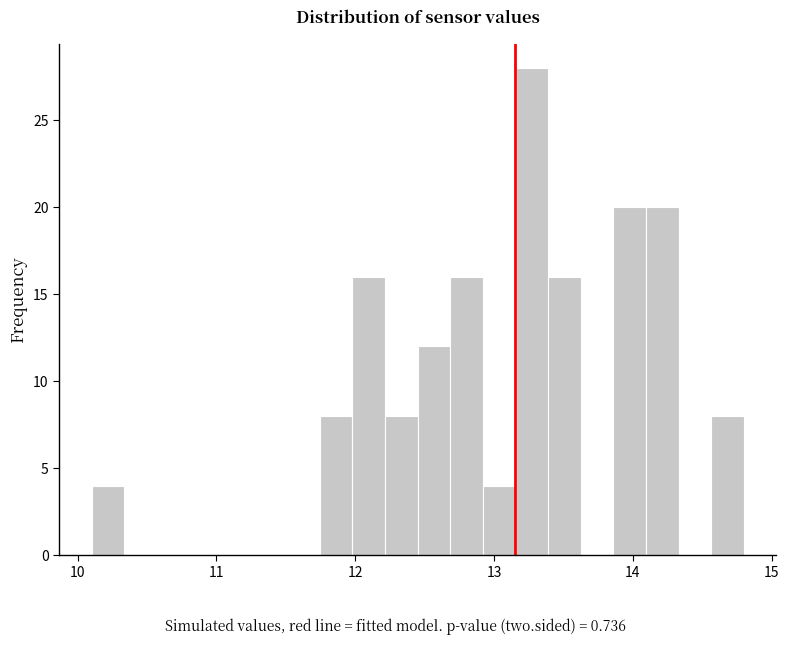

Read against the x-axis, roughly where is the centre of the tallest bar?

13.3